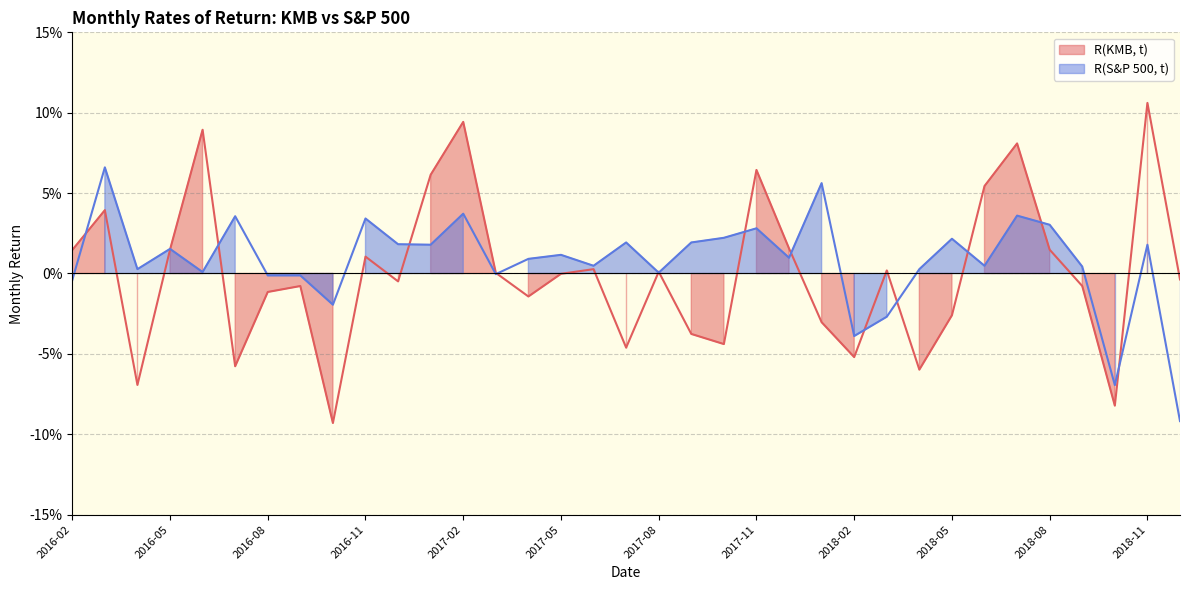

Is it true that R(KMB, t) equals -0.1 at 2017-05?

True